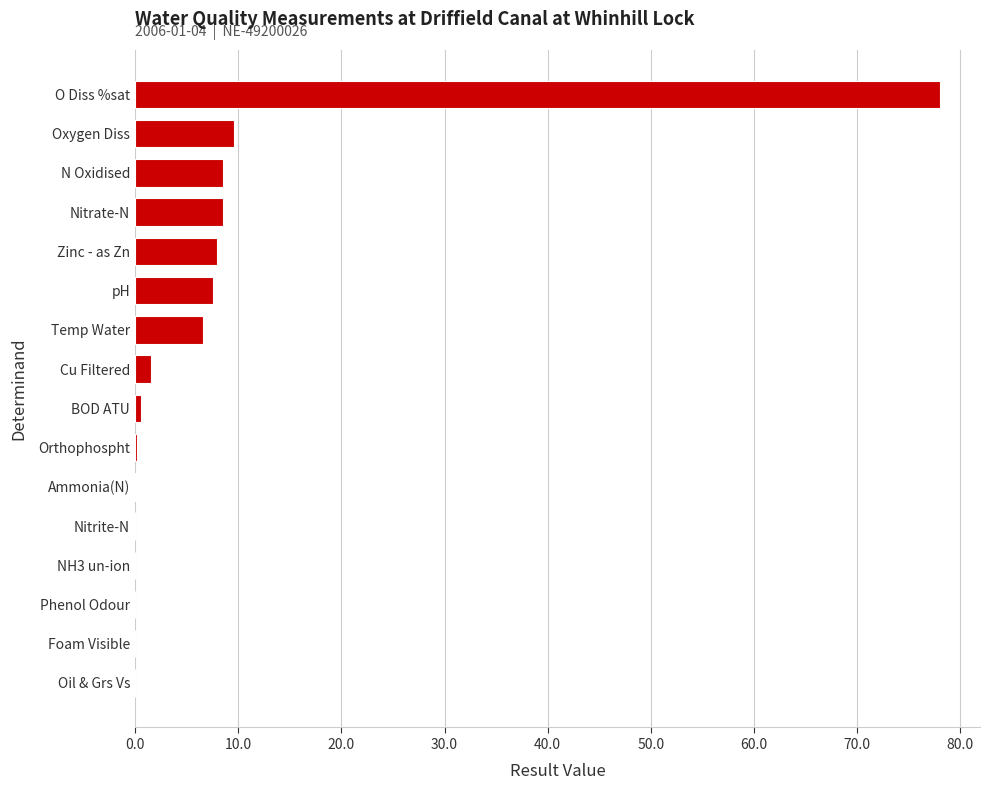

What is the change in value from Phenol Odour to Nitrate-N?

+8.5